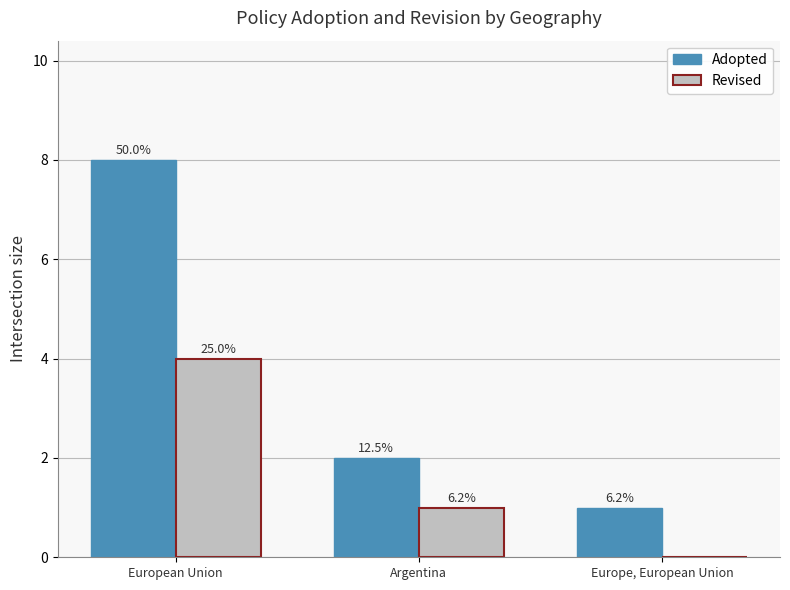

Reading right to left, list all the values displayed in this chart.

Adopted: Europe, European Union=1	Argentina=2	European Union=8
Revised: Europe, European Union=0	Argentina=1	European Union=4